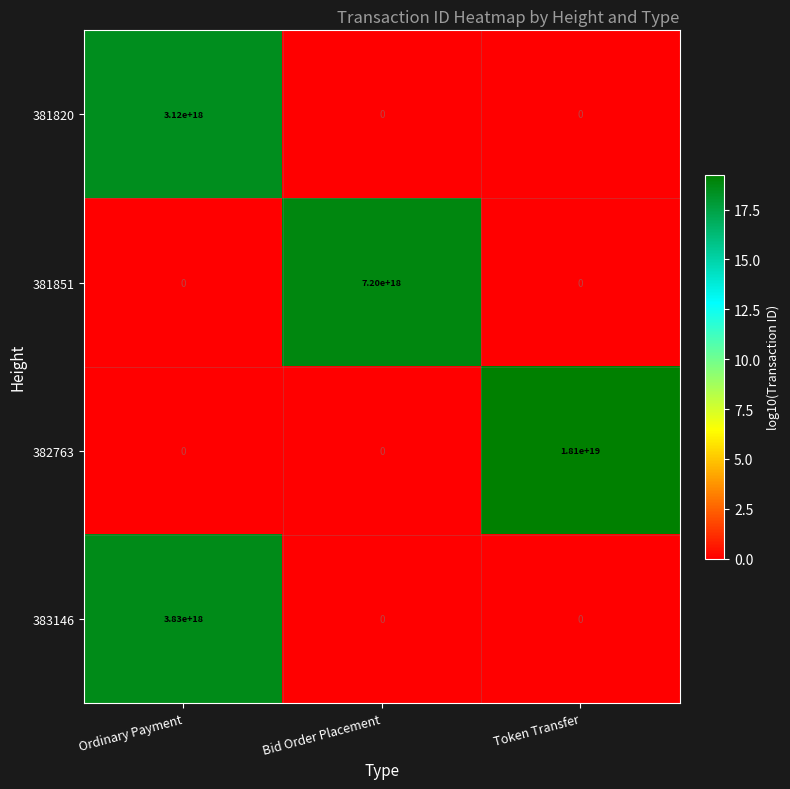

List the series in order of their peak value, highest first.

382763, 381851, 383146, 381820